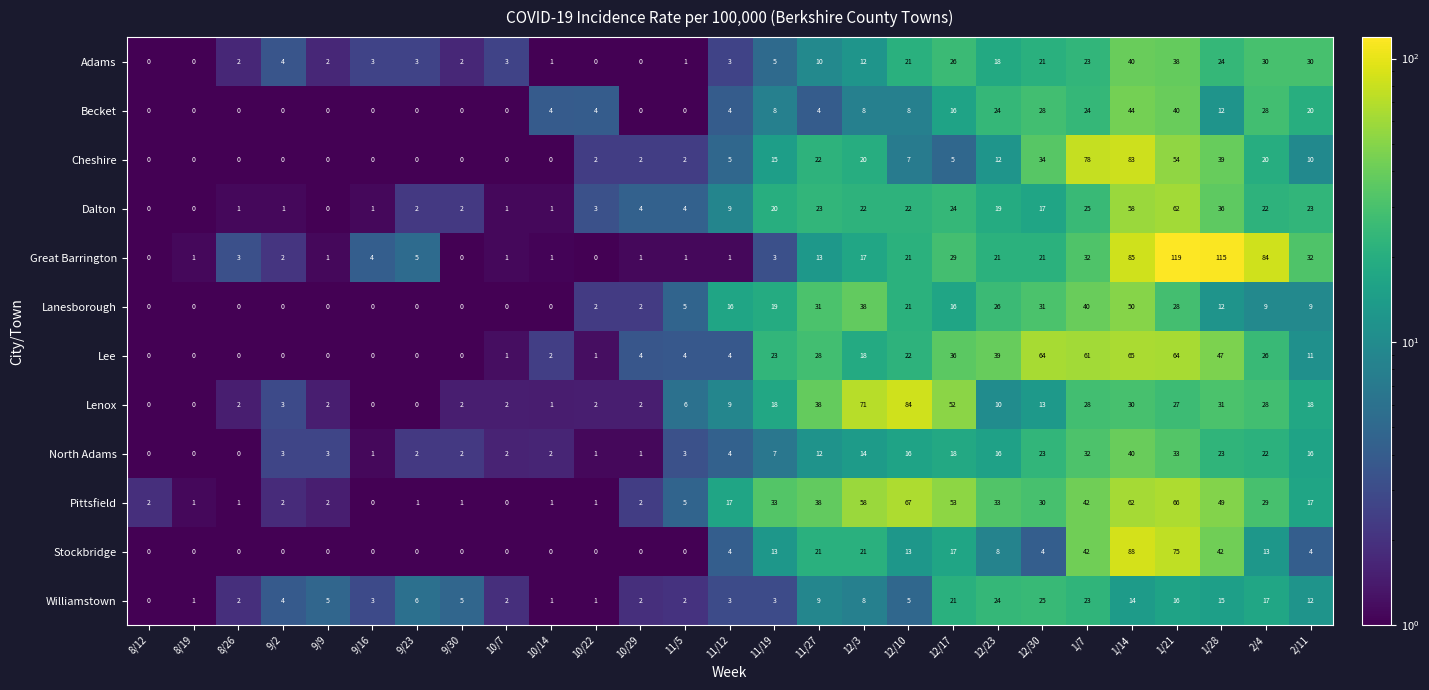

What is the smallest value displayed?

0